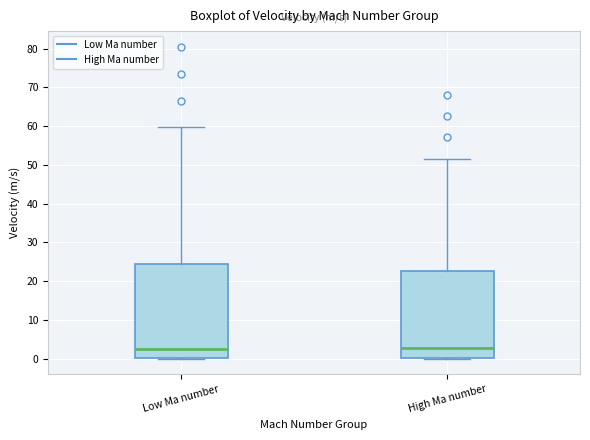

Which box is the tallest, from its lower edge to its upper edge?

Low Ma number